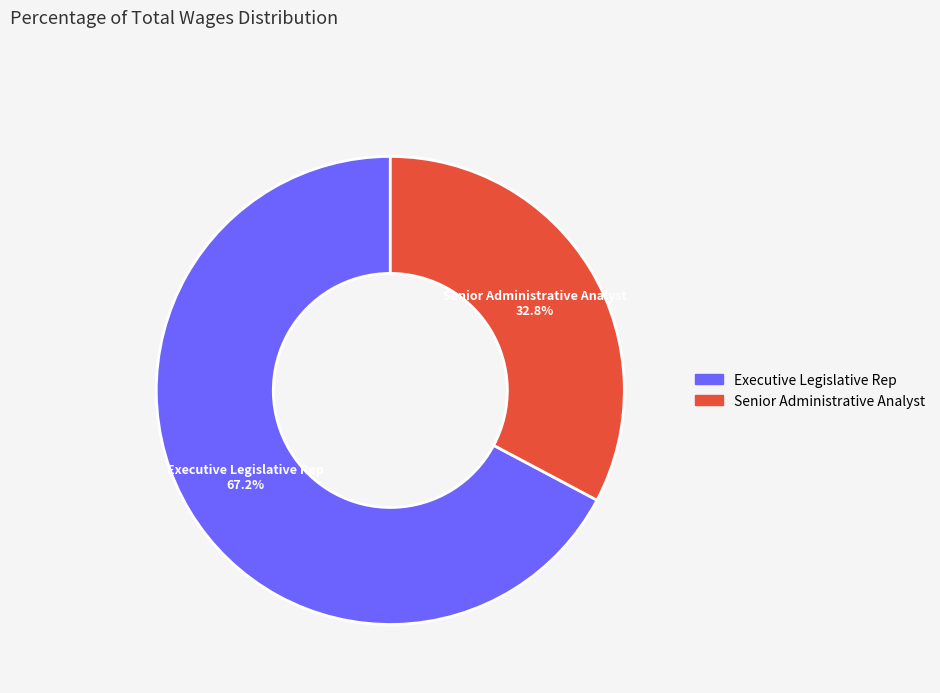

Is there a majority slice in this chart?

Yes